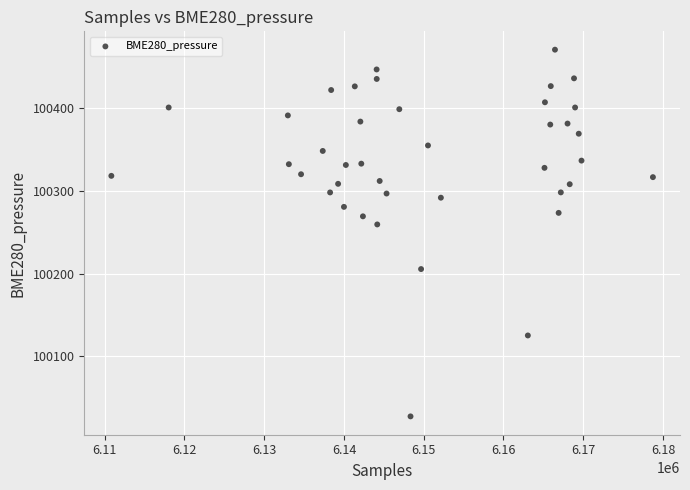

What is the range of X values (max minus min)?

67910.0